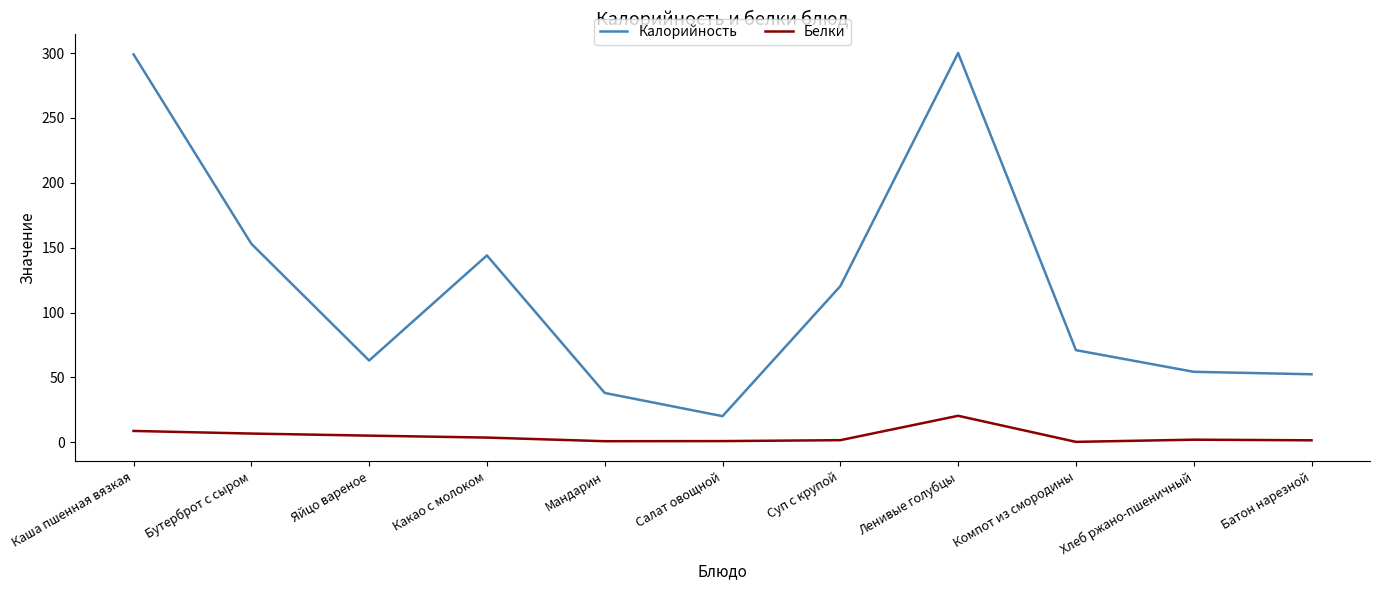

Between Мандарин and Хлеб ржано-пшеничный, which series saw the biggest shift?

Калорийность